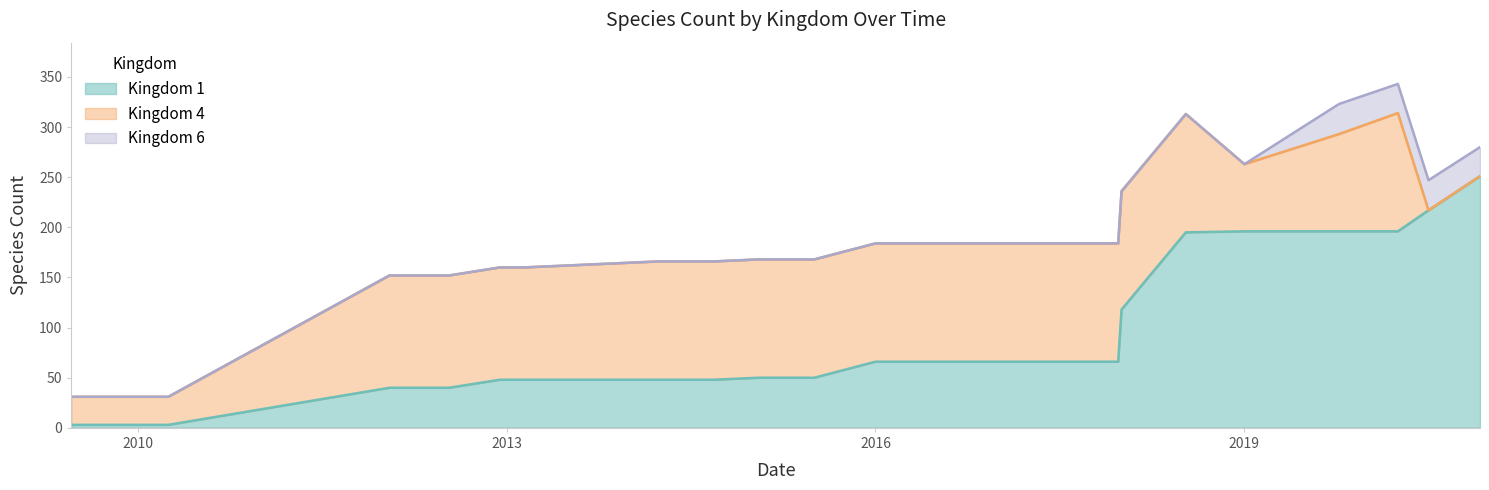

At which category is the sum across all series the highest?

2020-04-01